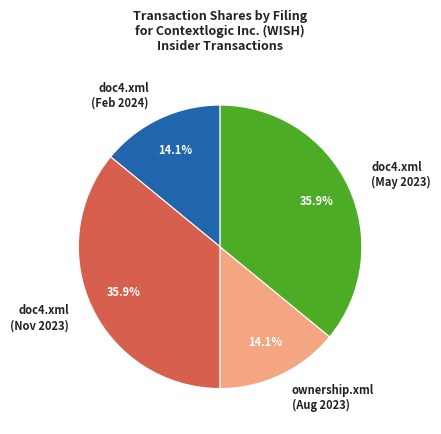

What percentage is NOT represented by doc4.xml (Feb 2024)?

85.9%